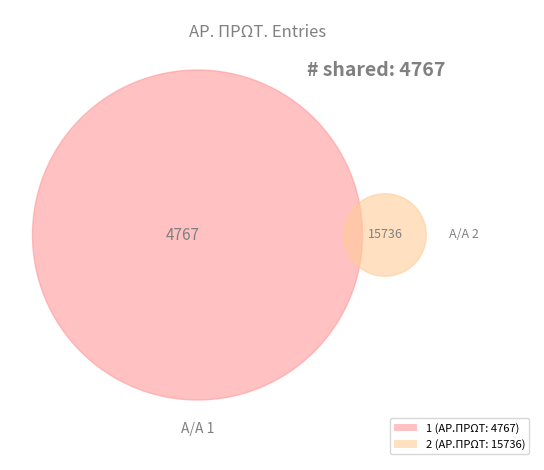

Is the sum of 2 and 1 greater than half?

Yes